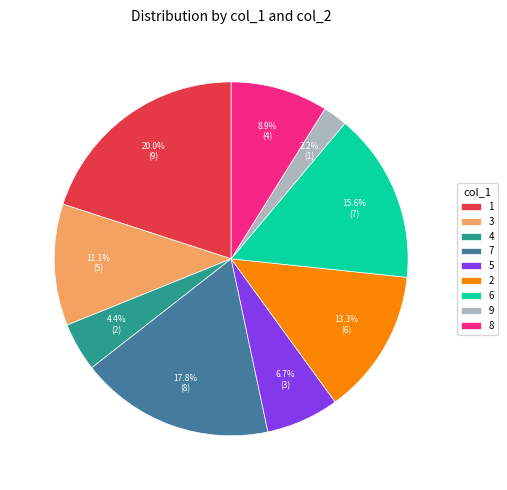

Is 9 the majority of the pie?

No